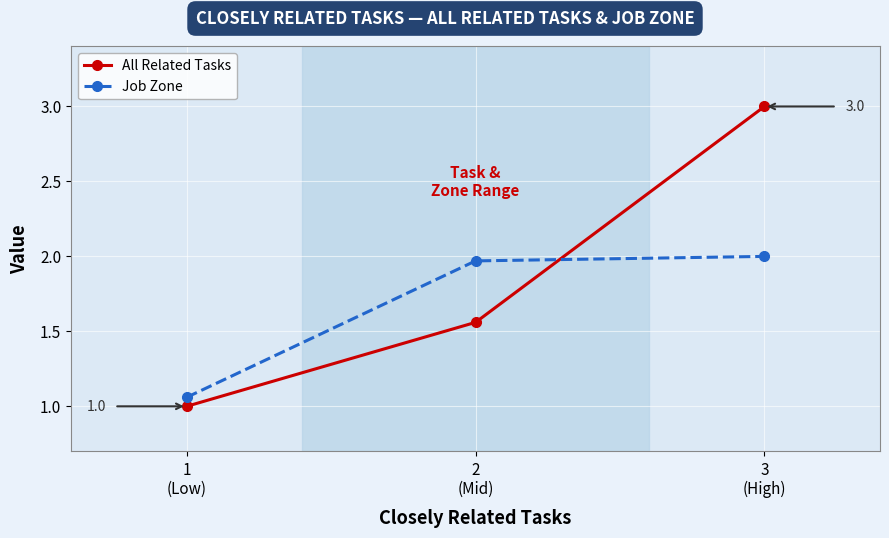

Does the chart have visible grid lines?

Yes